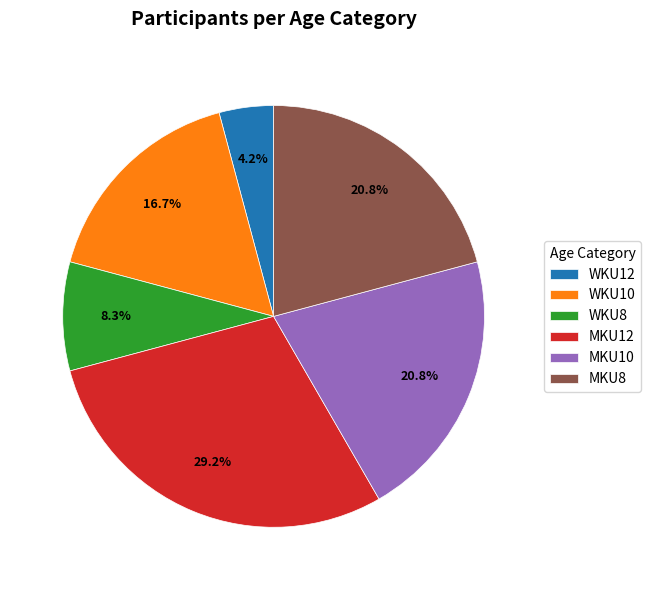

Which slice is the largest?

MKU12